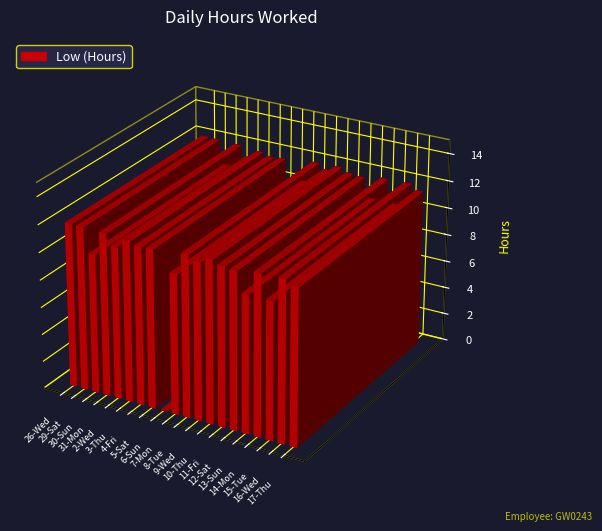

What is the sum of all values?

215.4